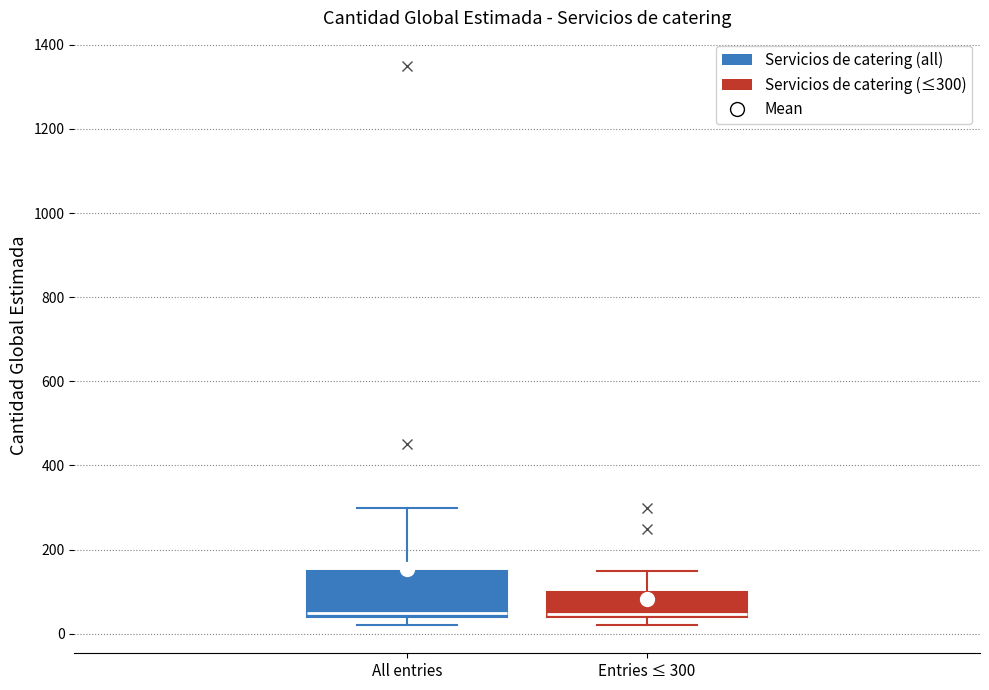

Reading left to right, transcribe this box plot: for each box, give where its median line is, the range the box spans, and where its two whiskers end, as read against the y-axis. The values are not printed on the chart, so give them approximately, as read against the axis.

All entries: median 60, box 40 to 160, whiskers 20 to 300
Entries ≤ 300: median 40, box 40 to 100, whiskers 20 to 160